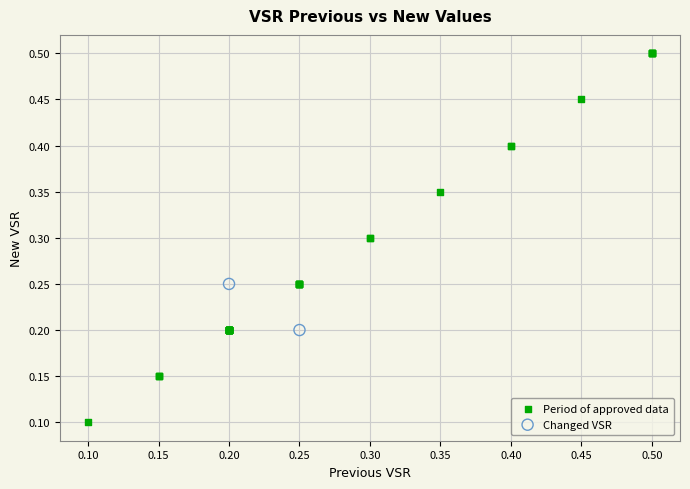

What are all the series names shown in the legend?

Period of approved data, Changed VSR